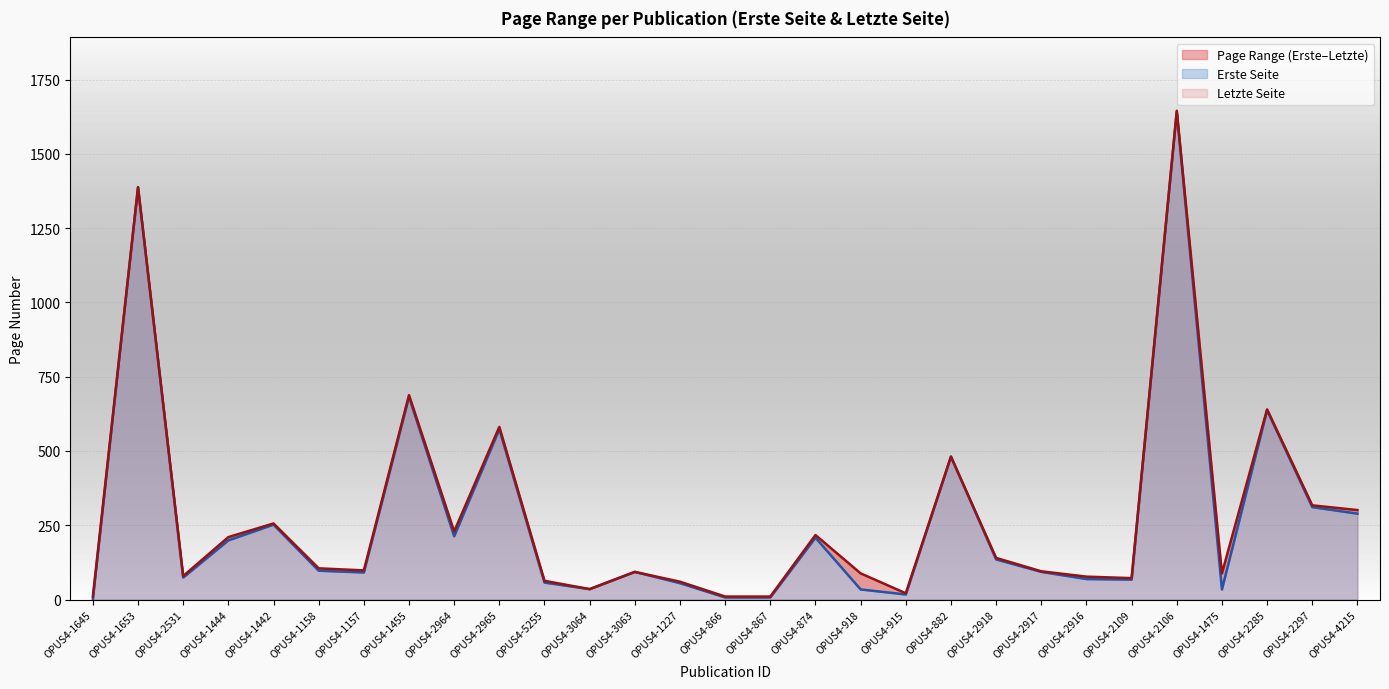

True or false: Erste Seite has more than 1 points higher than both neighbors.

True